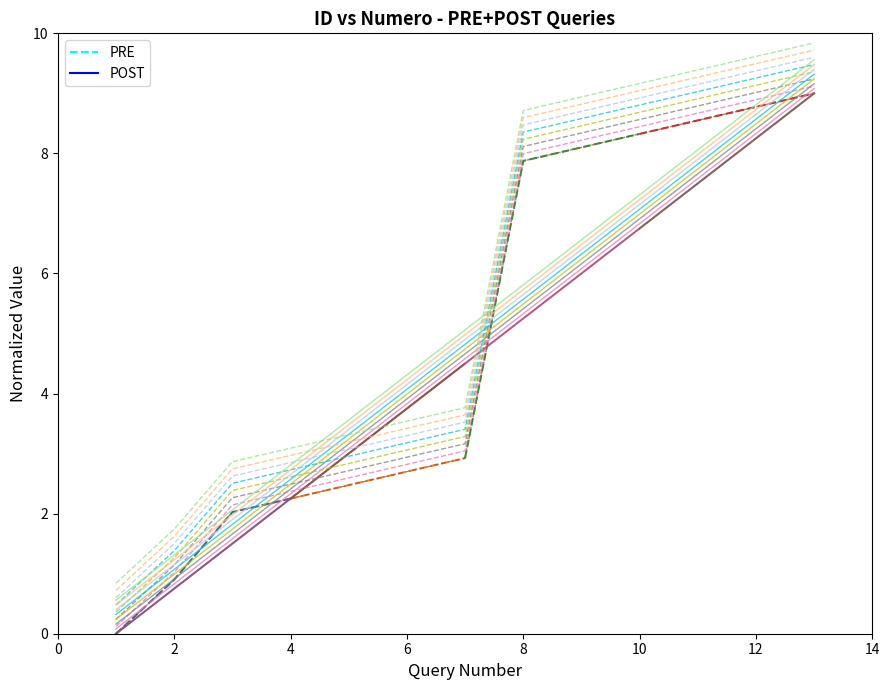

What is the difference between the highest and lowest values at 2?

0.2